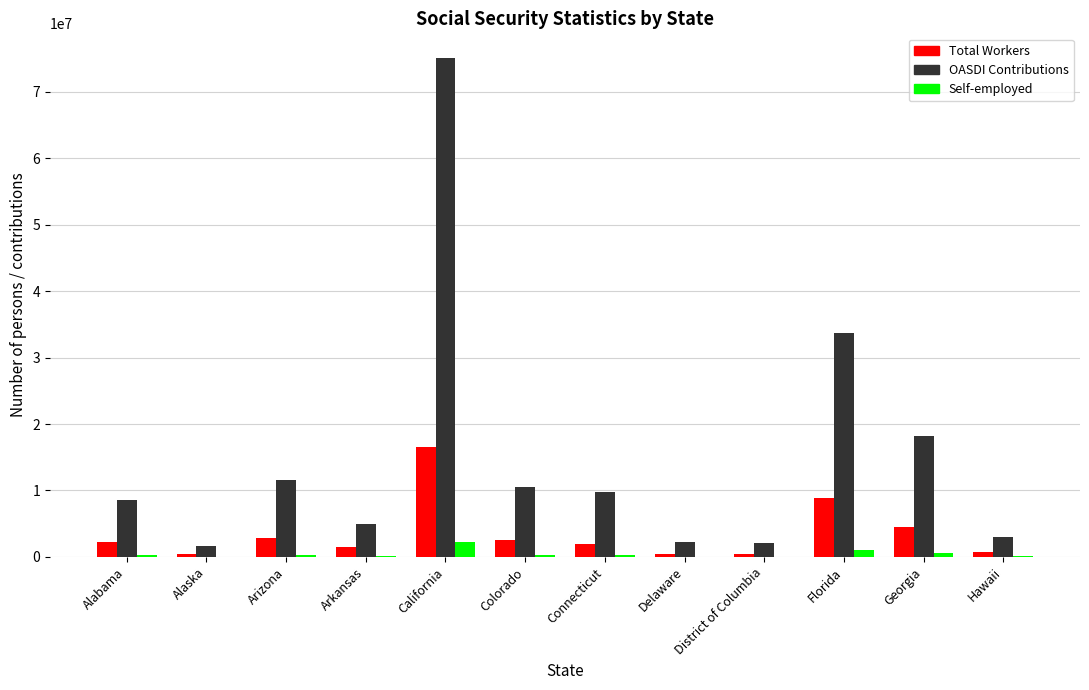

Is it true that Self-employed equals 279199 at Arizona?

True